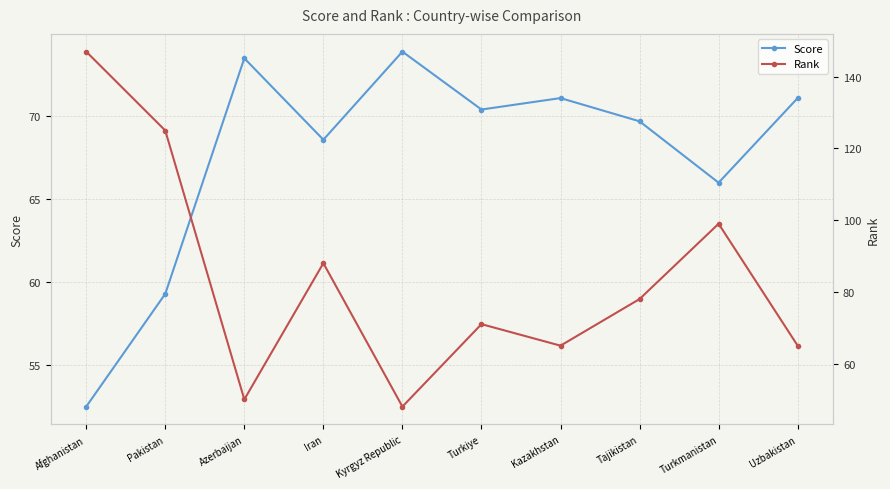

What is the label of the 3rd point from the left?

Azerbaijan